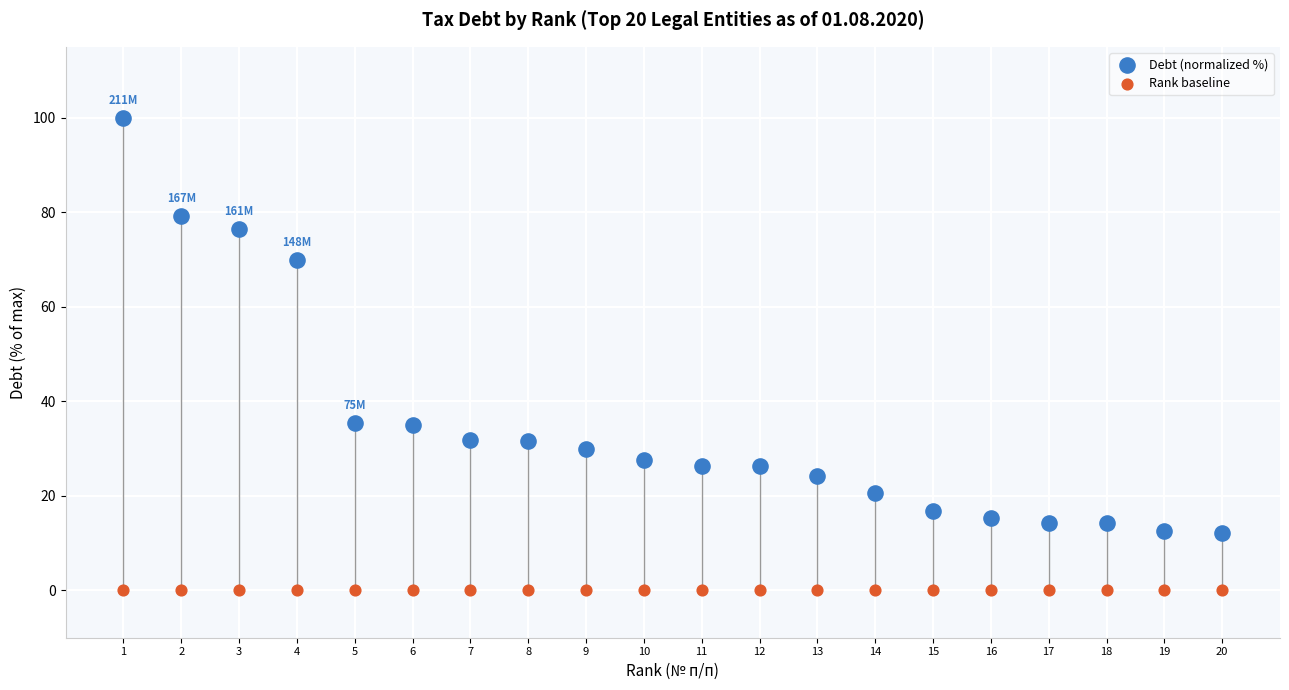

In the Debt (normalized %) series, what Y value is closest to 56?

69.9